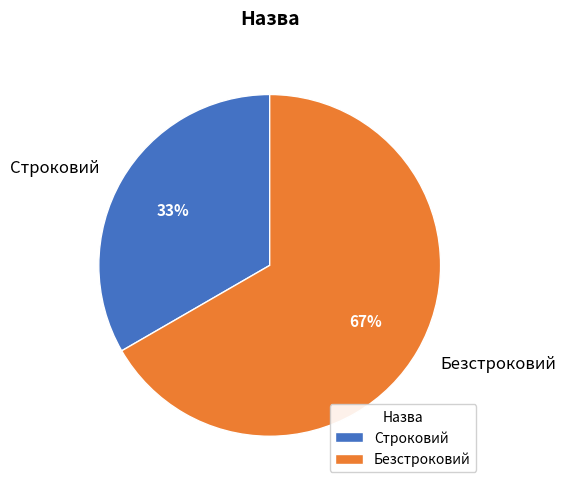

Rank the categories by value from lowest to highest.

Строковий, Безстроковий